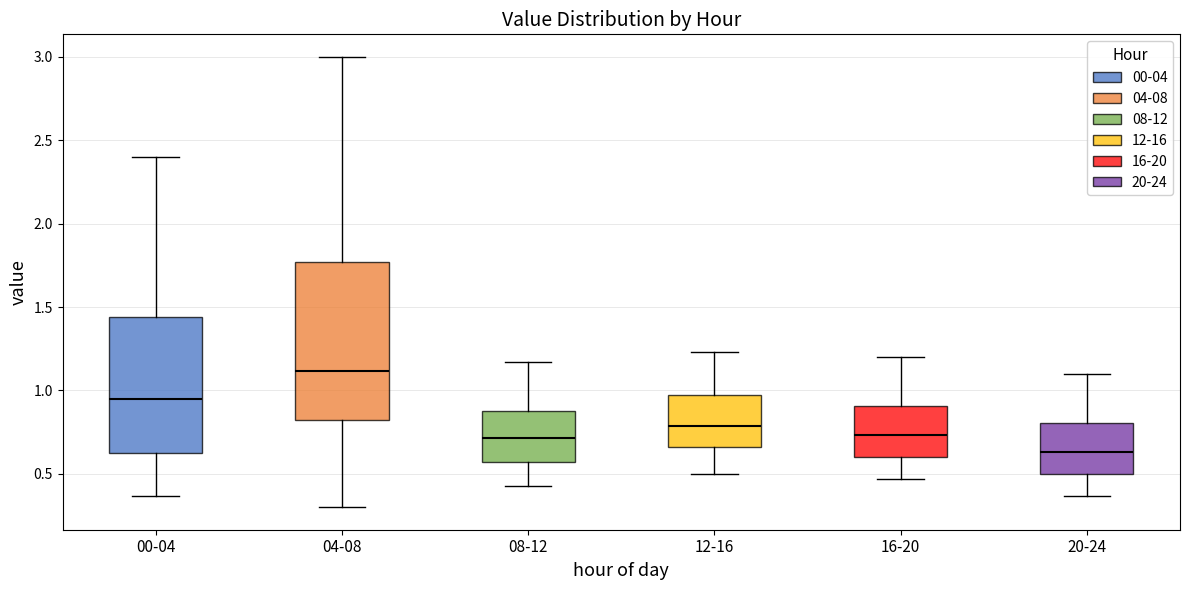

Reading left to right, transcribe this box plot: for each box, give where its median line is, the range the box spans, and where its two whiskers end, as read against the y-axis. The values are not printed on the chart, so give them approximately, as read against the axis.

00-04: median 0.95, box 0.60 to 1.45, whiskers 0.35 to 2.40
04-08: median 1.10, box 0.80 to 1.75, whiskers 0.30 to 3.00
08-12: median 0.70, box 0.55 to 0.90, whiskers 0.45 to 1.15
12-16: median 0.80, box 0.65 to 0.95, whiskers 0.50 to 1.25
16-20: median 0.75, box 0.60 to 0.90, whiskers 0.45 to 1.20
20-24: median 0.65, box 0.50 to 0.80, whiskers 0.35 to 1.10